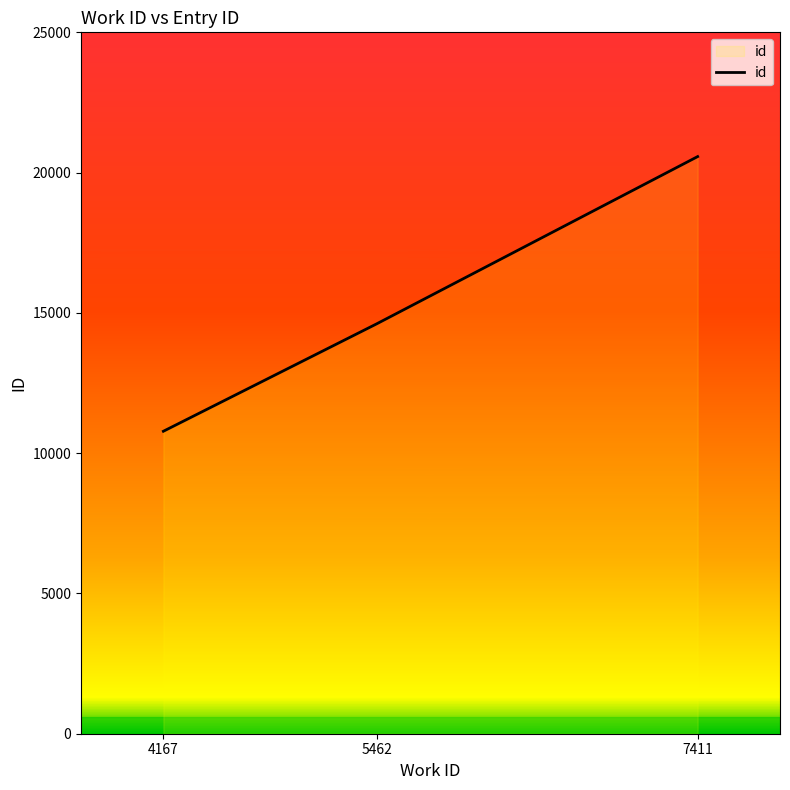

What is the sum of the values at 5462 and 4167?

25390